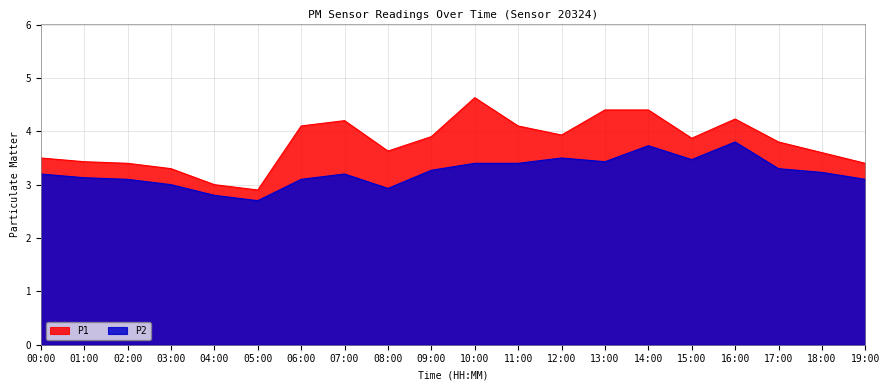

How many lines are shown in the chart?

2